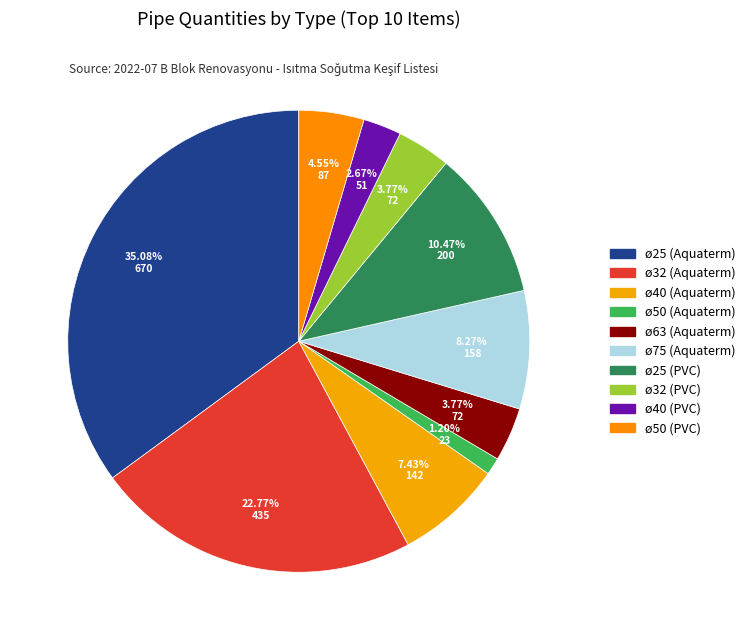

Count the number of slices in the pie.

10